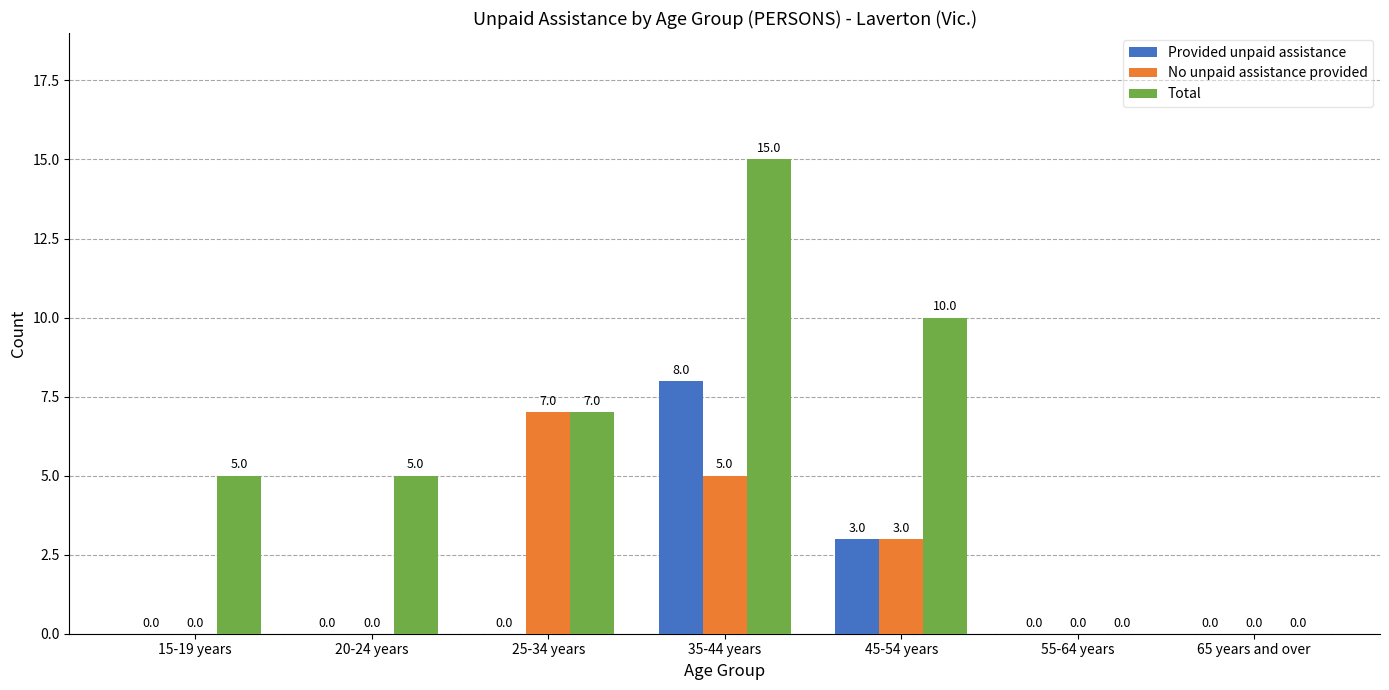

Is it true that Provided unpaid assistance equals 5 at 45-54 years?

False